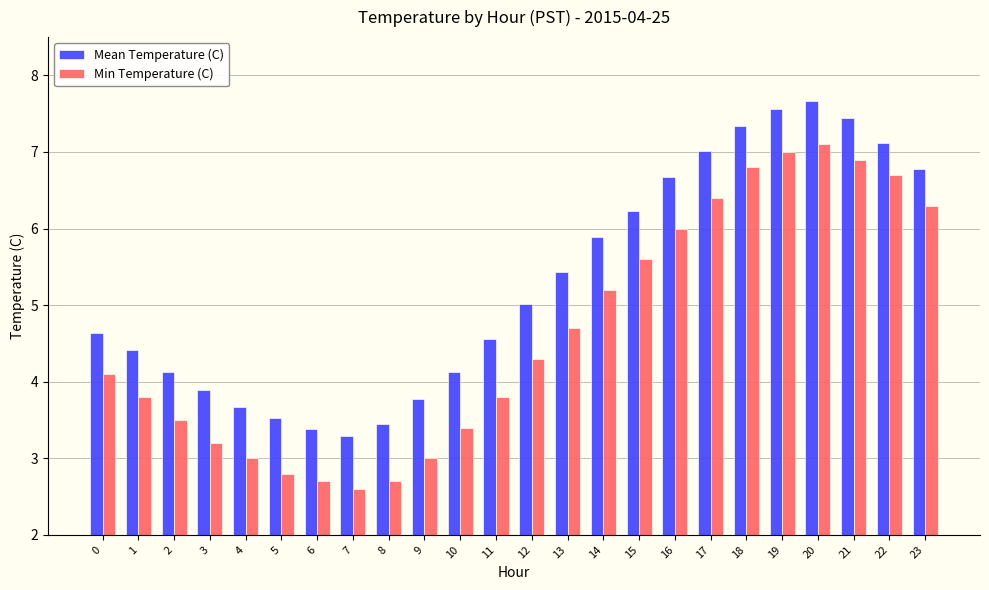

What is the average value of the Mean Temperature (C) series?

5.3